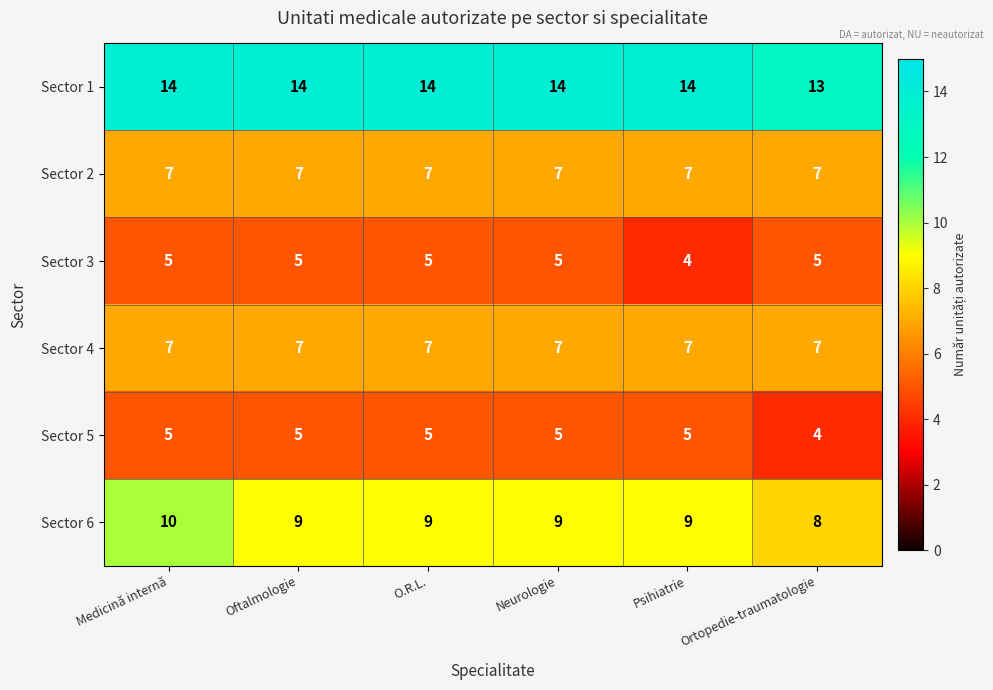

What is the lowest value of the Sector 5 series?

4